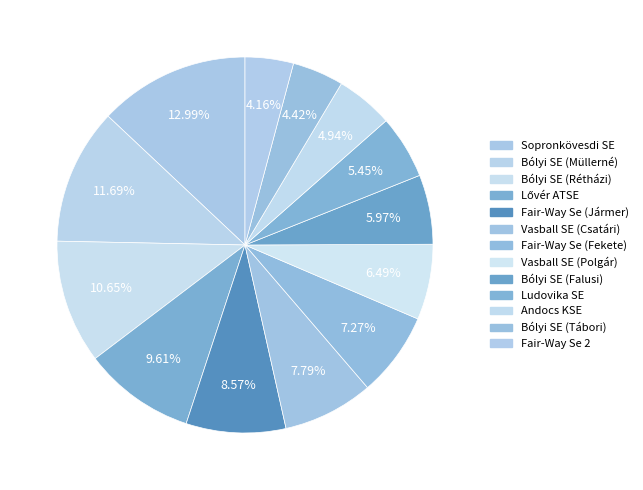

To the nearest percent, what portion does Fair-Way Se (Jármer) represent?

9%